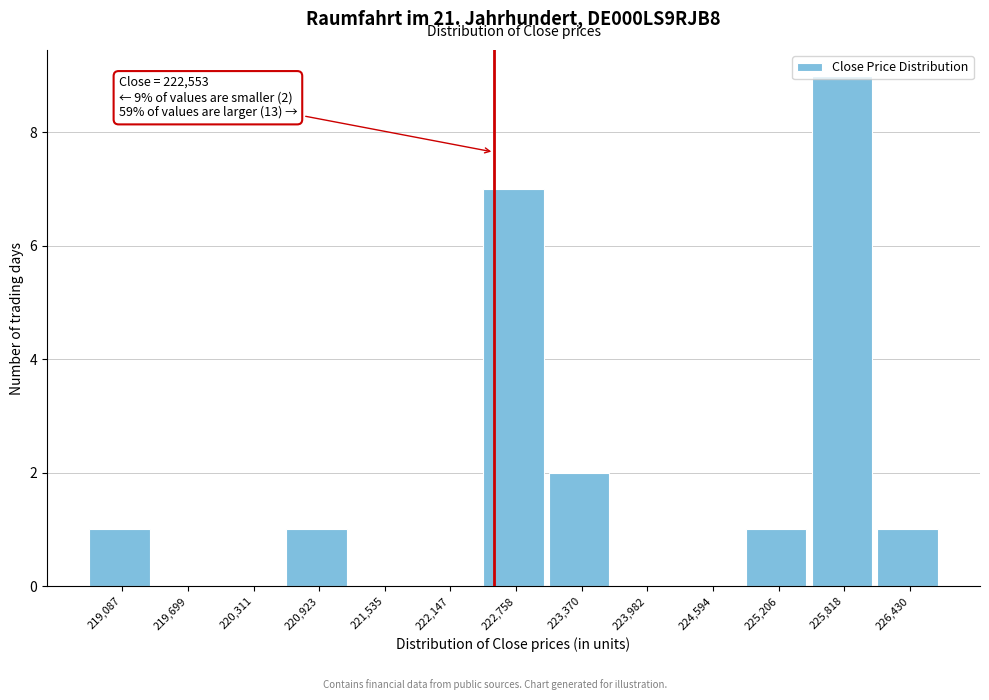

Which range on the x-axis has the tallest bar?

225500 to 226100